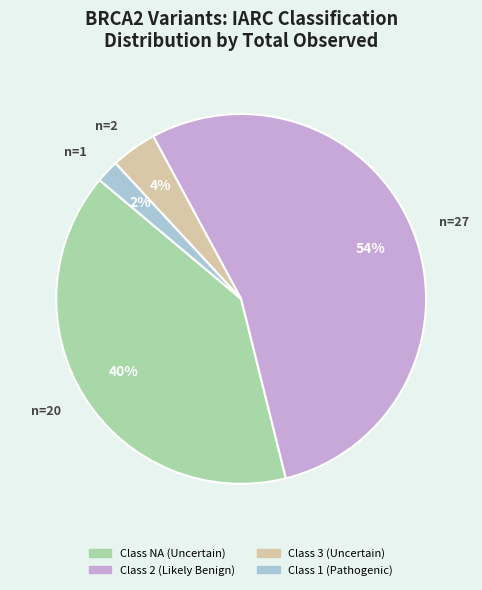

To the nearest percent, what is the average slice percentage?

25%